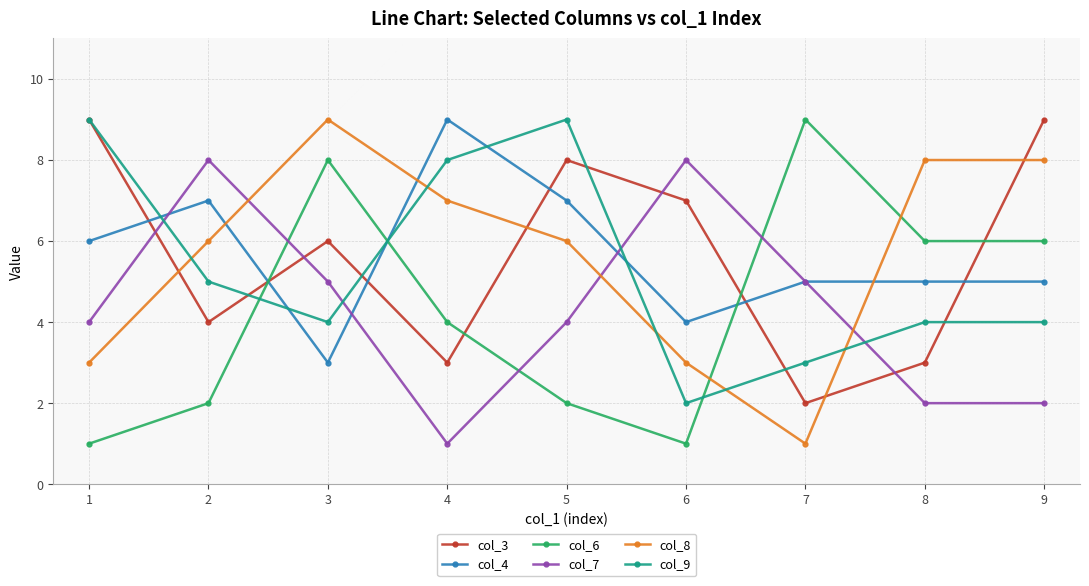

Is this an area chart (filled region under the line)?

No